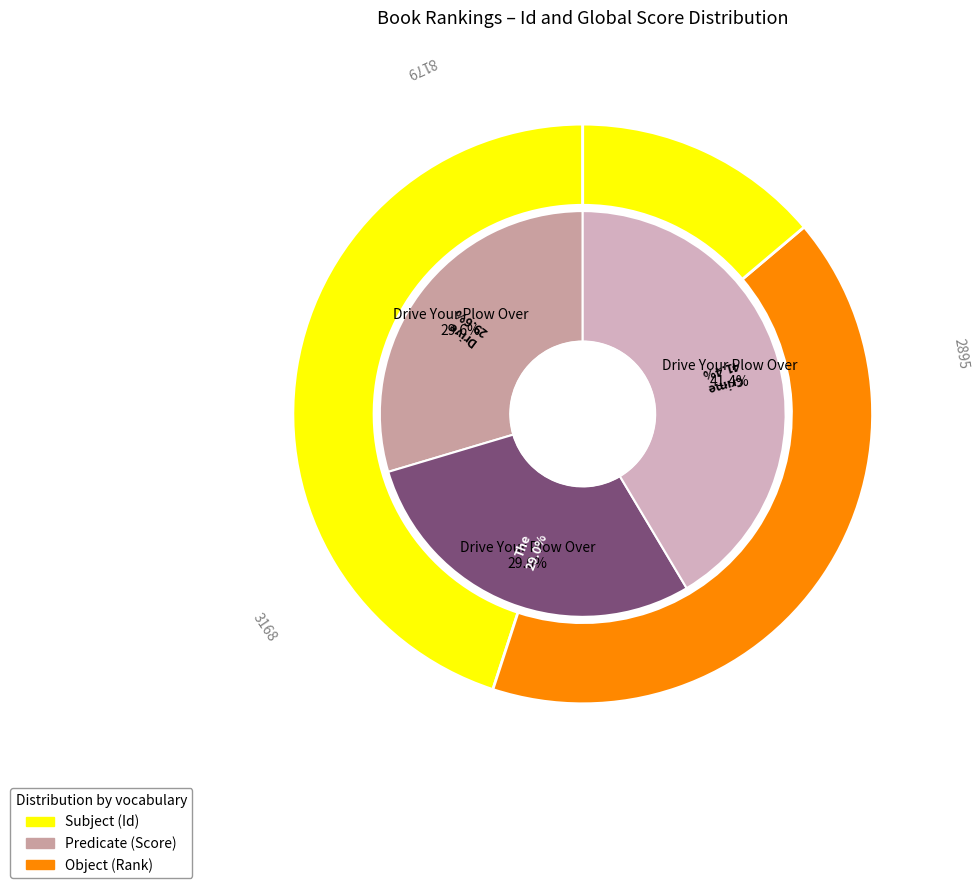

How many segments does this pie chart have?

3